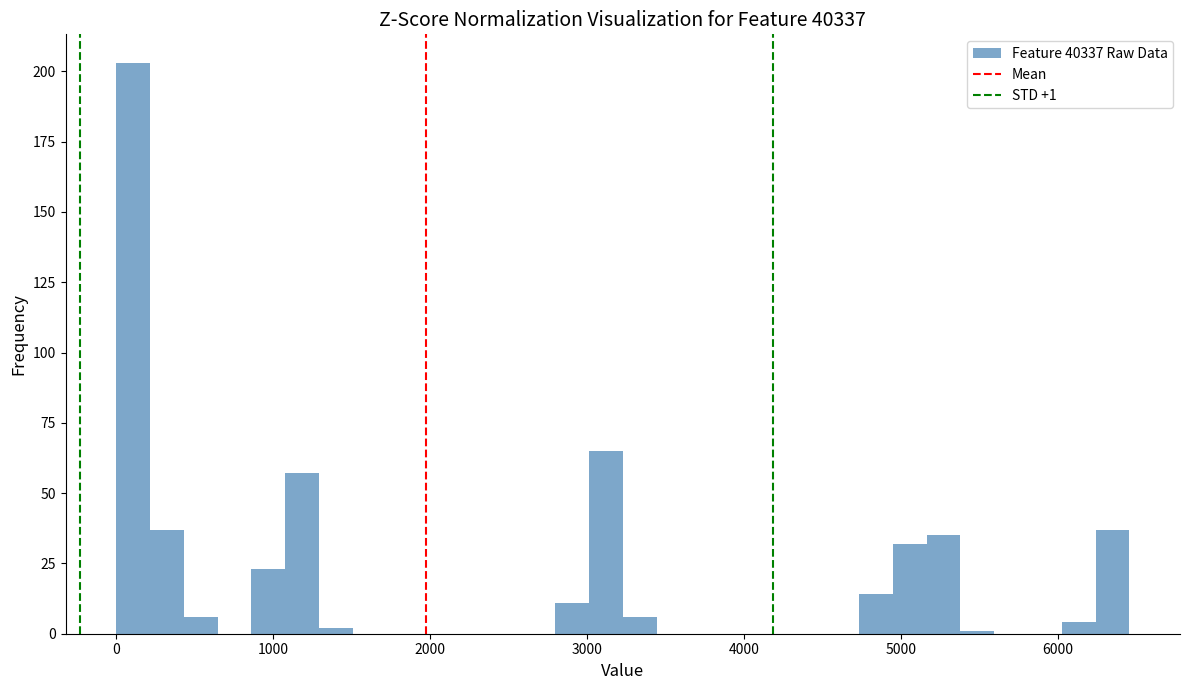

Around what value on the x-axis is the tallest bar? Give the approximate position of its centre, as read against the axis.

100